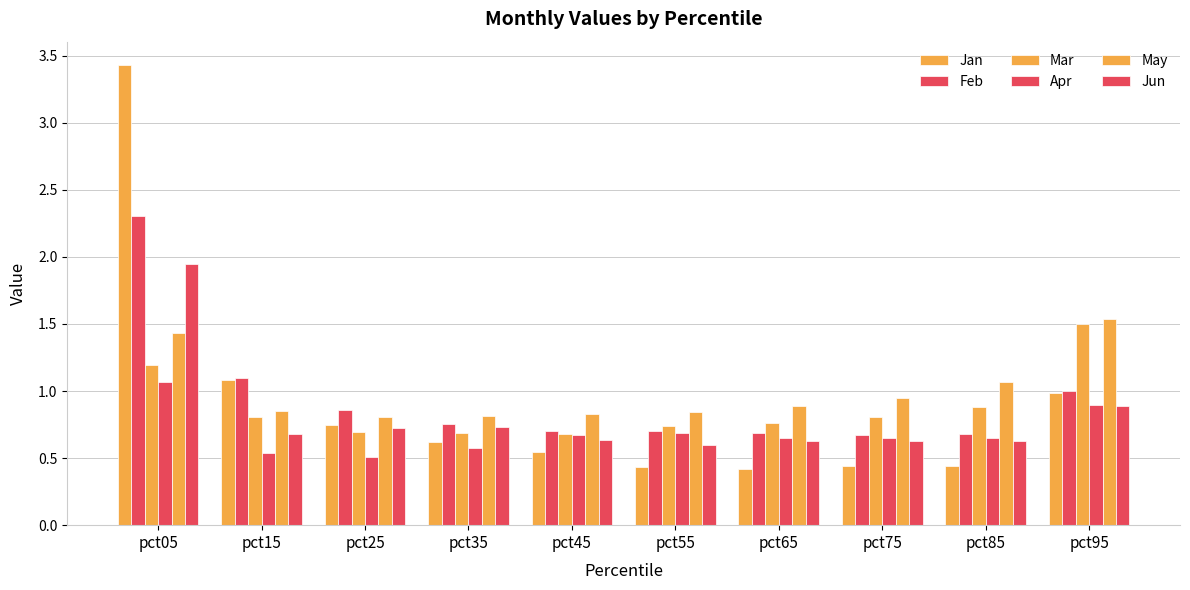

At which label does Mar reach its minimum?

pct45